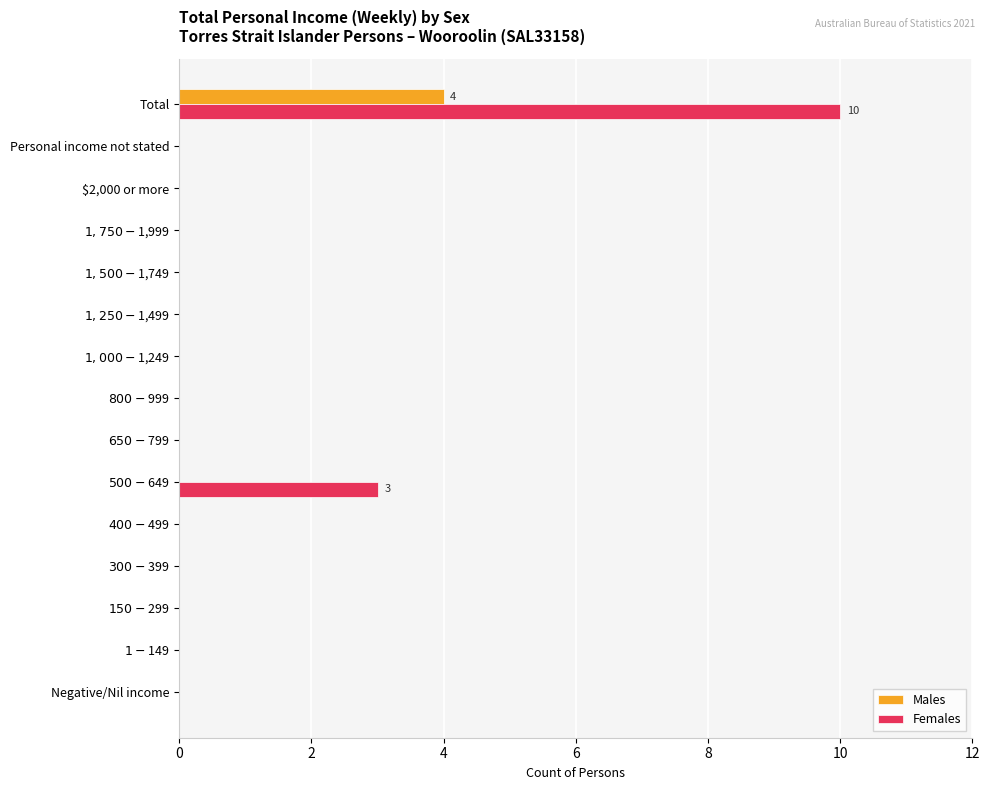

What is the maximum value for Females?

10